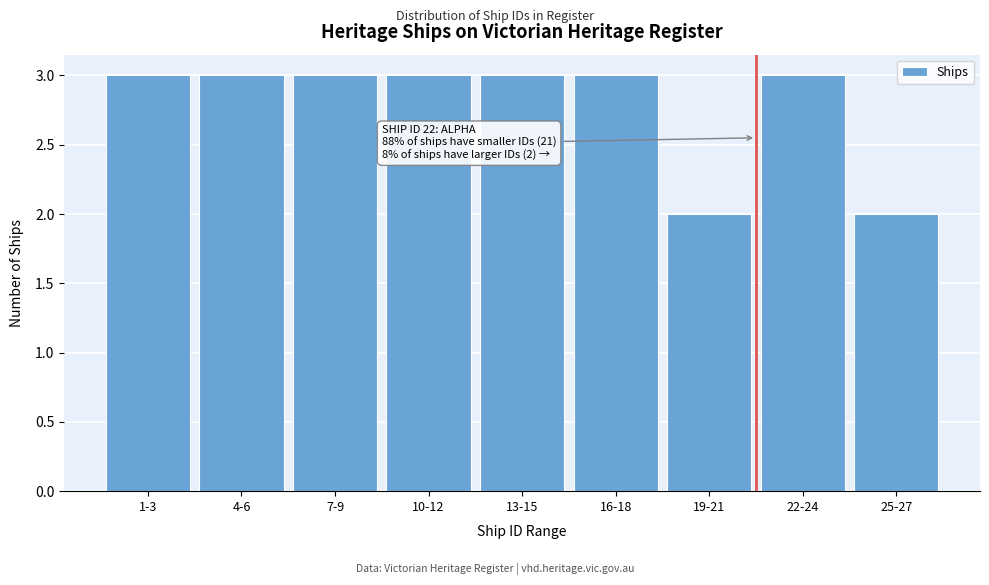

Reading right to left, what are all the values shown in this chart?

2	3	2	3	3	3	3	3	3